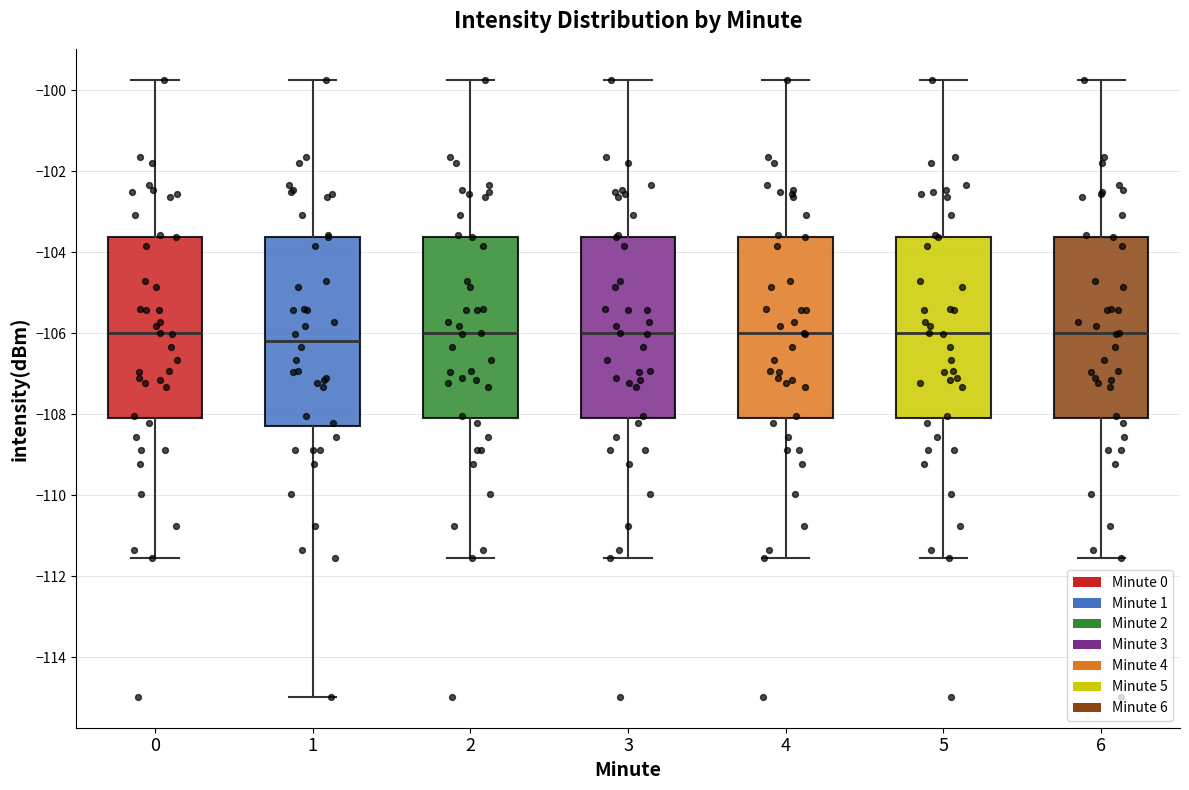

Reading left to right, transcribe this box plot: for each box, give where its median line is, the range the box spans, and where its two whiskers end, as read against the y-axis. The values are not printed on the chart, so give them approximately, as read against the axis.

0: median -106.0, box -108.0 to -103.6, whiskers -111.6 to -99.8
1: median -106.2, box -108.2 to -103.6, whiskers -115.0 to -99.8
2: median -106.0, box -108.0 to -103.6, whiskers -111.6 to -99.8
3: median -106.0, box -108.0 to -103.6, whiskers -111.6 to -99.8
4: median -106.0, box -108.0 to -103.6, whiskers -111.6 to -99.8
5: median -106.0, box -108.0 to -103.6, whiskers -111.6 to -99.8
6: median -106.0, box -108.0 to -103.6, whiskers -111.6 to -99.8